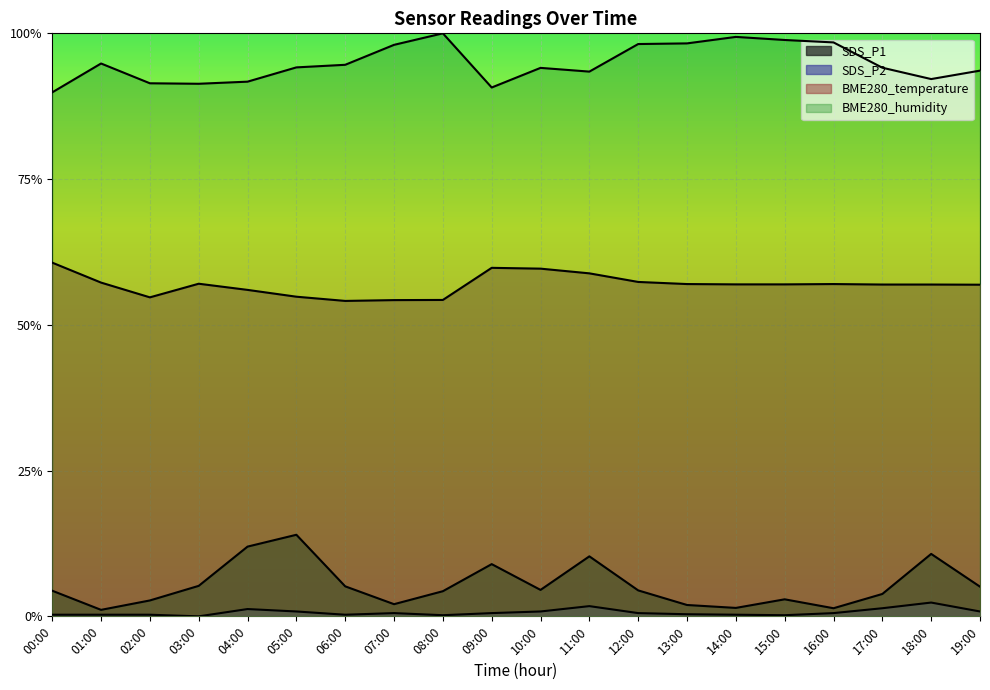

Reading left to right, extract all data points from this chart.

SDS_P1: 00:00=0.0	01:00=0.0	02:00=0.0	03:00=0.1	04:00=0.1	05:00=0.1	06:00=0.1	07:00=0.0	08:00=0.0	09:00=0.1	10:00=0.0	11:00=0.1	12:00=0.0	13:00=0.0	14:00=0.0	15:00=0.0	16:00=0.0	17:00=0.0	18:00=0.1	19:00=0.1
SDS_P2: 00:00=0.0	01:00=0.0	02:00=0.0	03:00=0.0	04:00=0.0	05:00=0.0	06:00=0.0	07:00=0.0	08:00=0.0	09:00=0.0	10:00=0.0	11:00=0.0	12:00=0.0	13:00=0.0	14:00=0.0	15:00=0.0	16:00=0.0	17:00=0.0	18:00=0.0	19:00=0.0
BME280_temperature: 00:00=0.6	01:00=0.6	02:00=0.5	03:00=0.6	04:00=0.6	05:00=0.5	06:00=0.5	07:00=0.5	08:00=0.5	09:00=0.6	10:00=0.6	11:00=0.6	12:00=0.6	13:00=0.6	14:00=0.6	15:00=0.6	16:00=0.6	17:00=0.6	18:00=0.6	19:00=0.6
BME280_humidity: 00:00=0.9	01:00=0.9	02:00=0.9	03:00=0.9	04:00=0.9	05:00=0.9	06:00=0.9	07:00=1.0	08:00=1.0	09:00=0.9	10:00=0.9	11:00=0.9	12:00=1.0	13:00=1.0	14:00=1.0	15:00=1.0	16:00=1.0	17:00=0.9	18:00=0.9	19:00=0.9